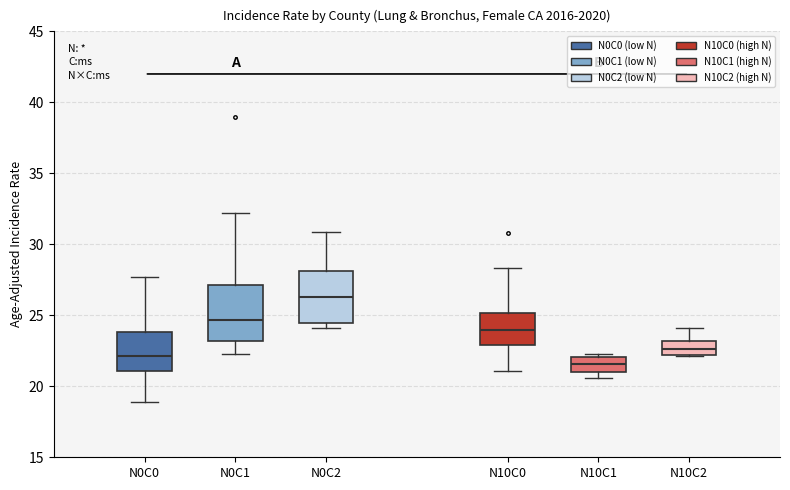

Reading left to right, read every box against the y-axis: the position of its median line, the range the box covers, and the ends of its whiskers. The values are not printed on the chart, so give them approximately, as read against the axis.

N0C0: median 22.0, box 21.0 to 24.0, whiskers 19.0 to 27.5
N0C1: median 24.5, box 23.0 to 27.0, whiskers 22.5 to 32.0
N0C2: median 26.5, box 24.5 to 28.0, whiskers 24.0 to 31.0
N10C0: median 24.0, box 23.0 to 25.0, whiskers 21.0 to 28.5
N10C1: median 21.5, box 21.0 to 22.0, whiskers 20.5 to 22.5
N10C2: median 22.5, box 22.0 to 23.0, whiskers 22.0 to 24.0